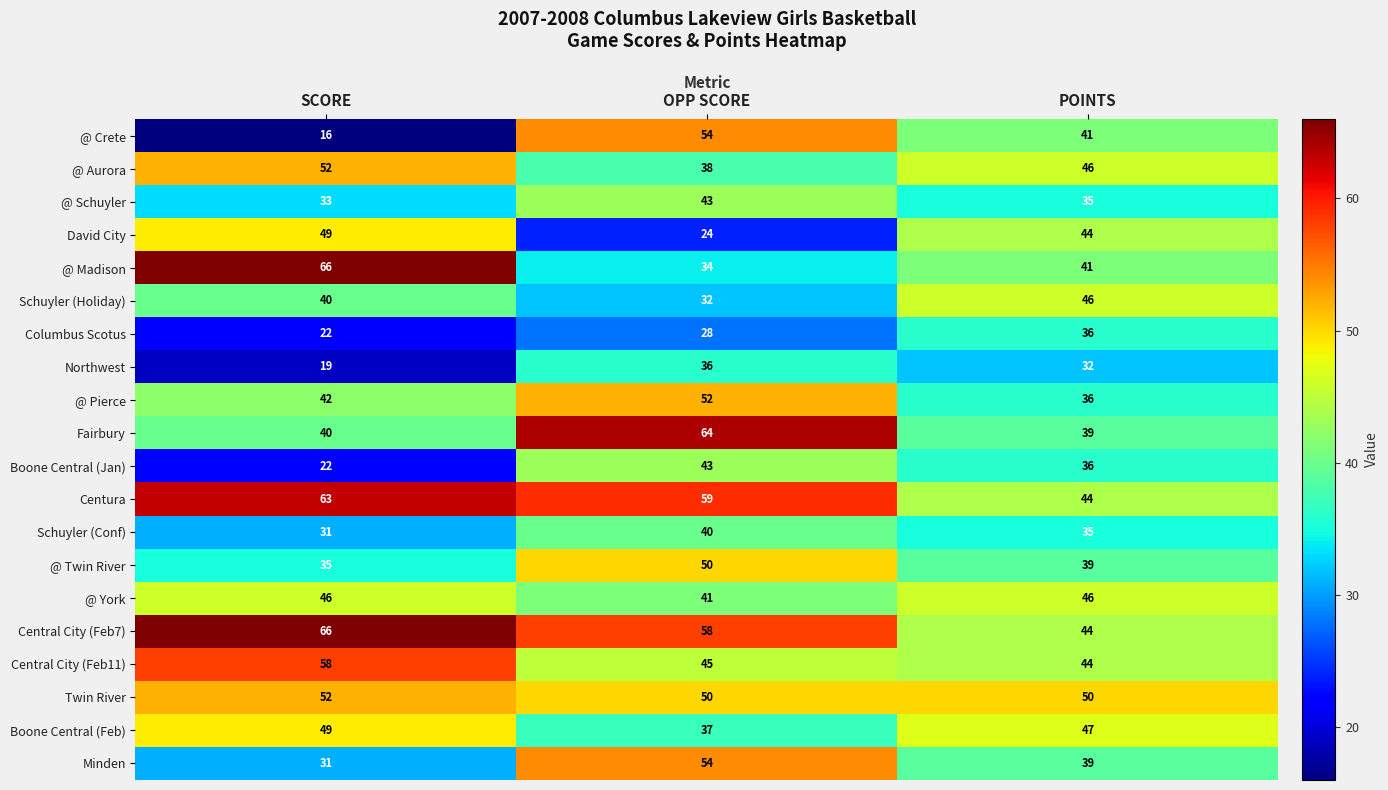

At which label does David City first exceed 44?

SCORE